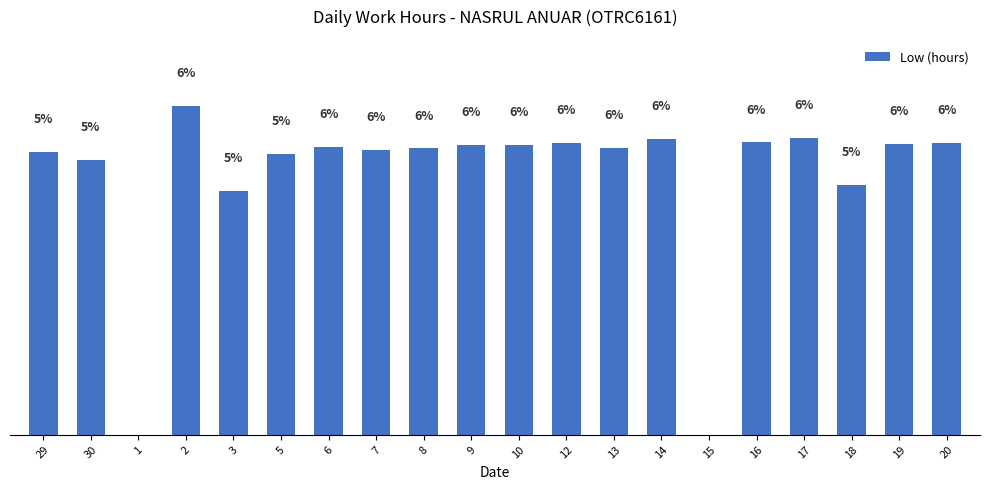

What is the maximum value shown in the chart?

6.4